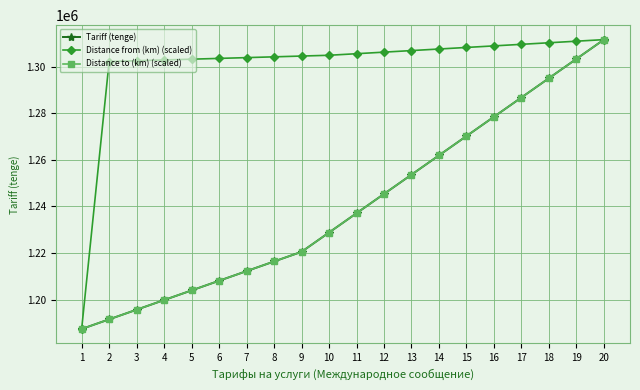

What is the value of the Distance to (km) (scaled) point at the 3rd from the left?

1195628.1